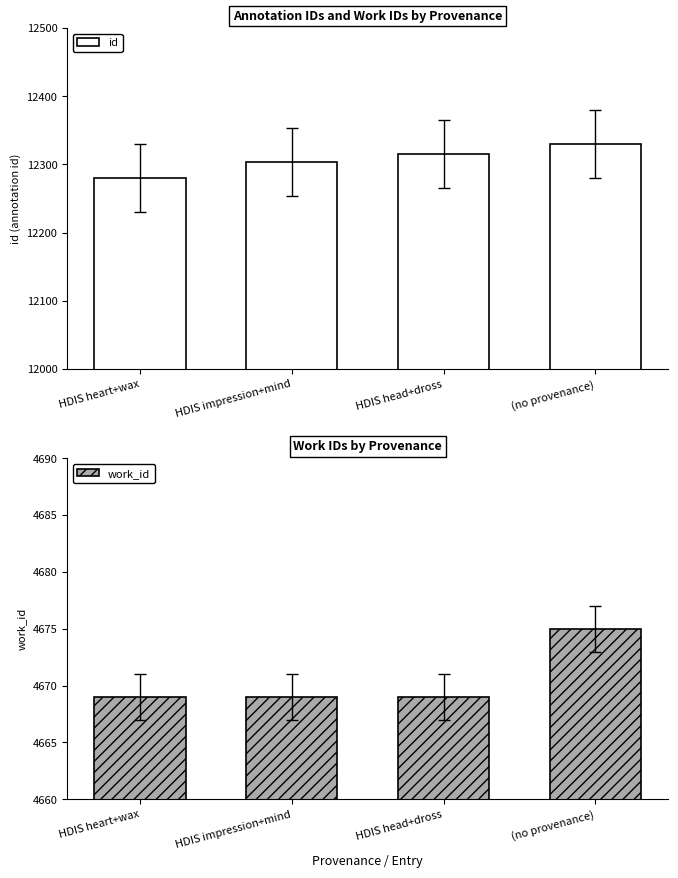

Reading left to right, transcribe all the data shown in this chart.

id: 12280	12303	12315	12330
work_id: 4669	4669	4669	4675